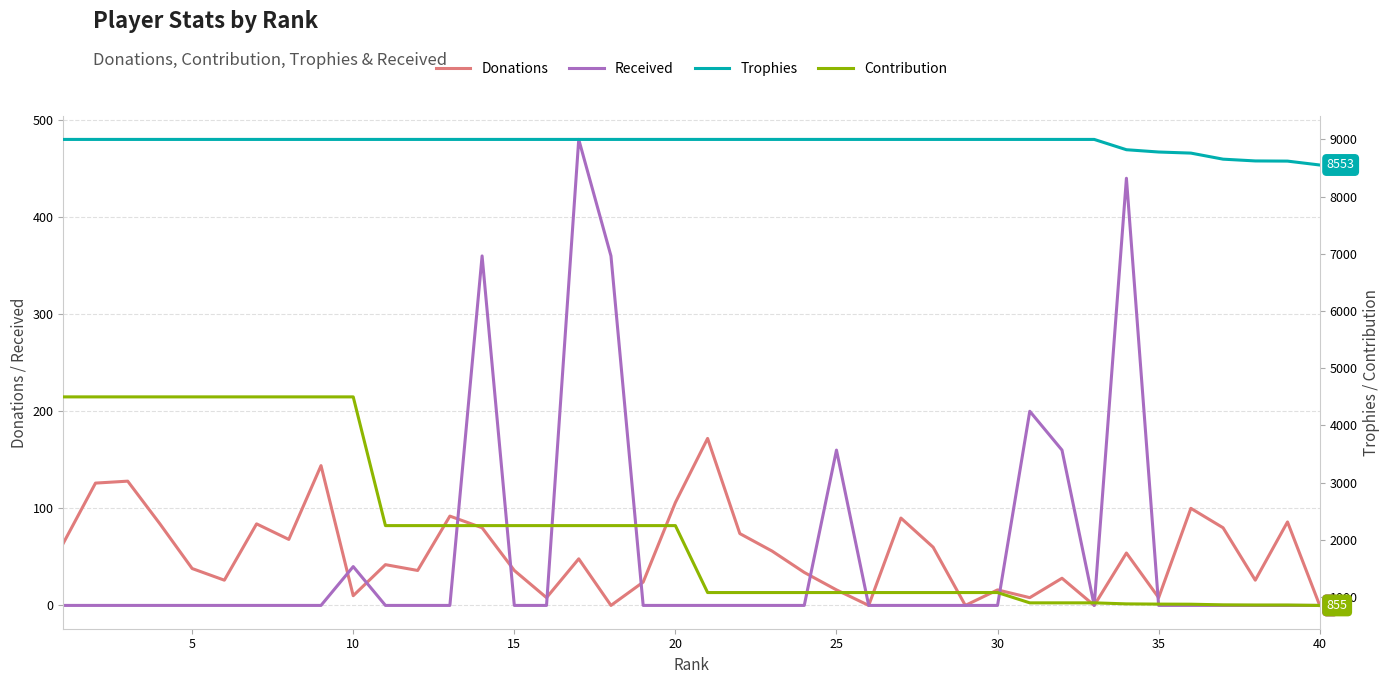

Which series has the largest total across all categories?

Trophies